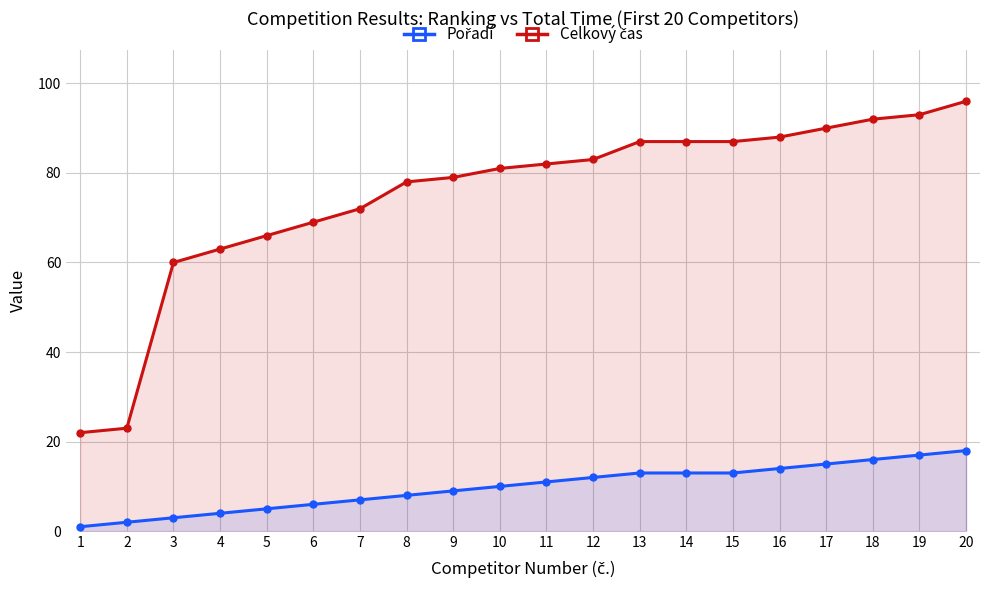

Rank the categories by Pořadí value from lowest to highest.

1, 2, 3, 4, 5, 6, 7, 8, 9, 10, 11, 12, 13, 14, 15, 16, 17, 18, 19, 20